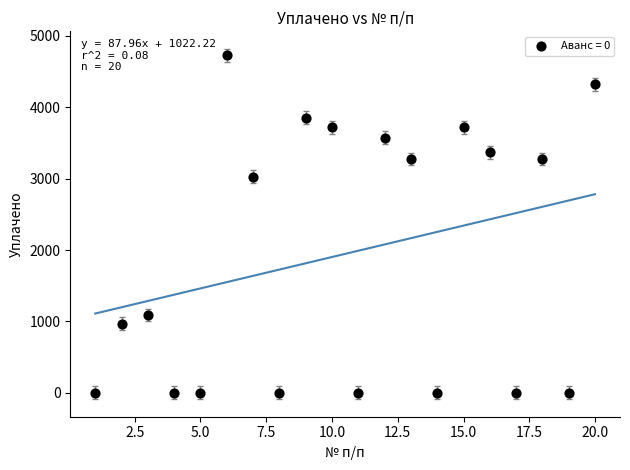

What Y value in the scatter plot is closest to 2363?

3029.4